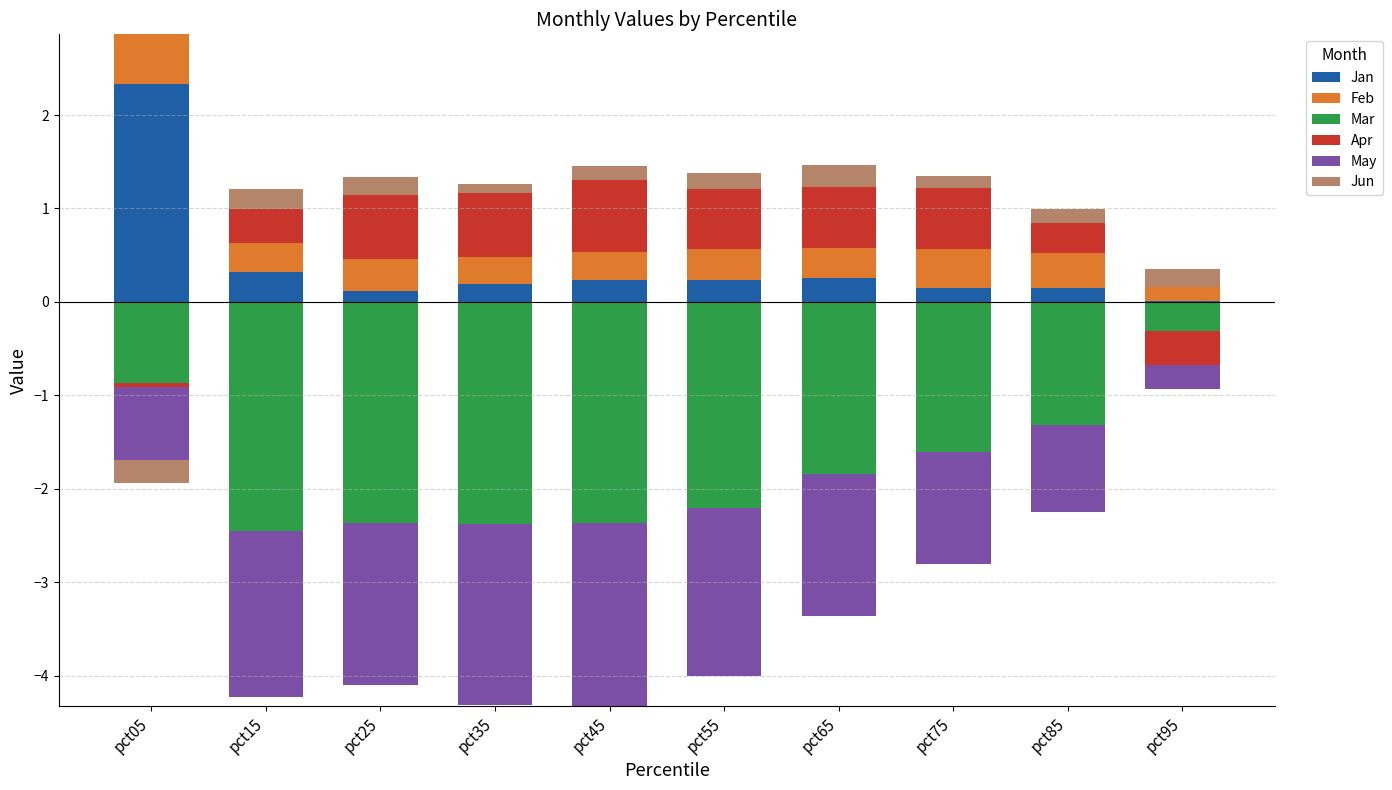

At which label does Feb reach its peak?

pct05